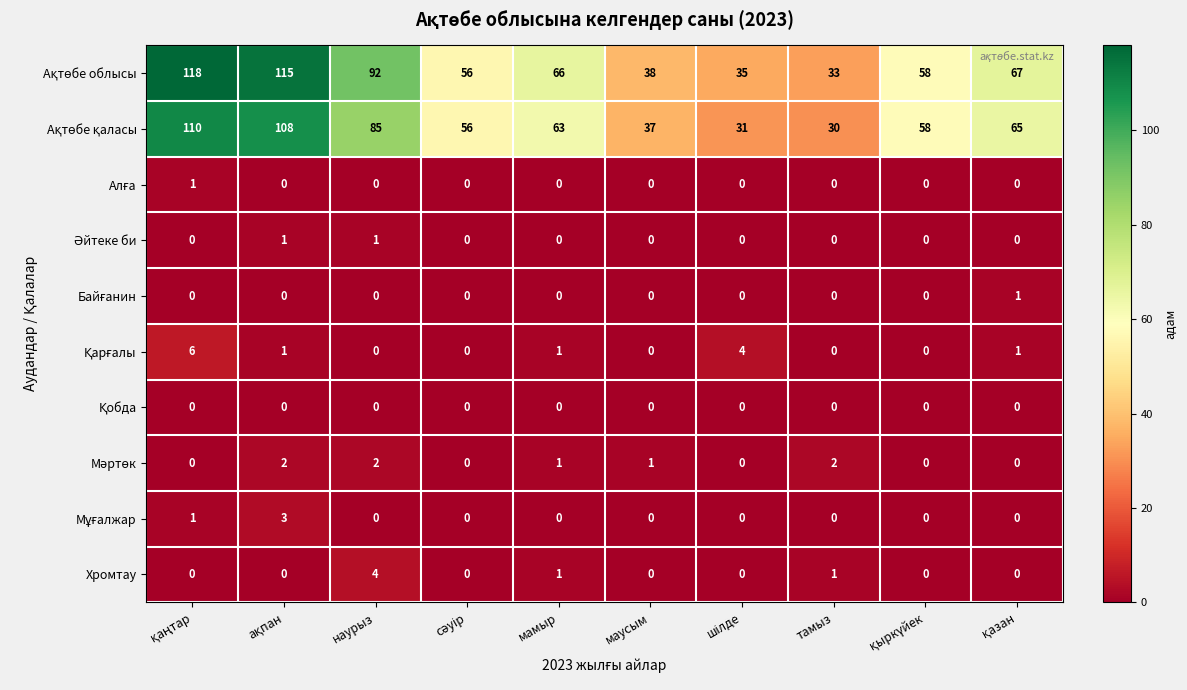

What is the maximum value shown in the chart?

118